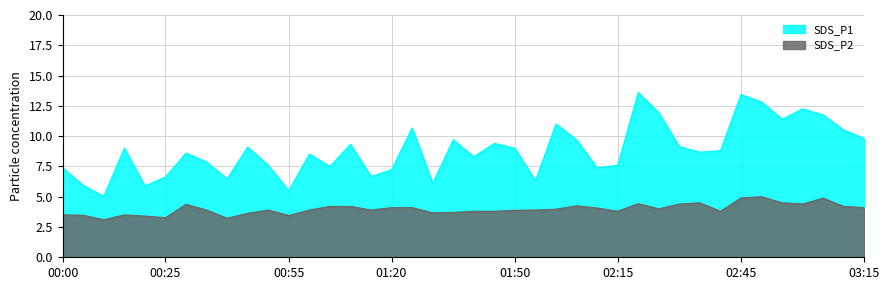

True or false: SDS_P2 and SDS_P1 intersect in this chart.

False